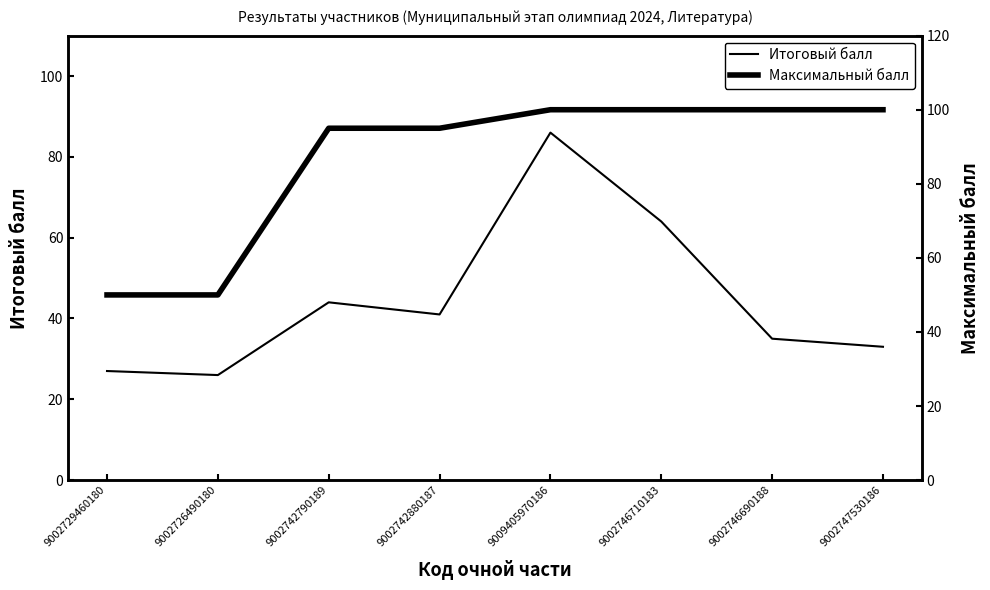

At 9002747530186, list the series in order from smallest to largest.

Итоговый балл, Максимальный балл